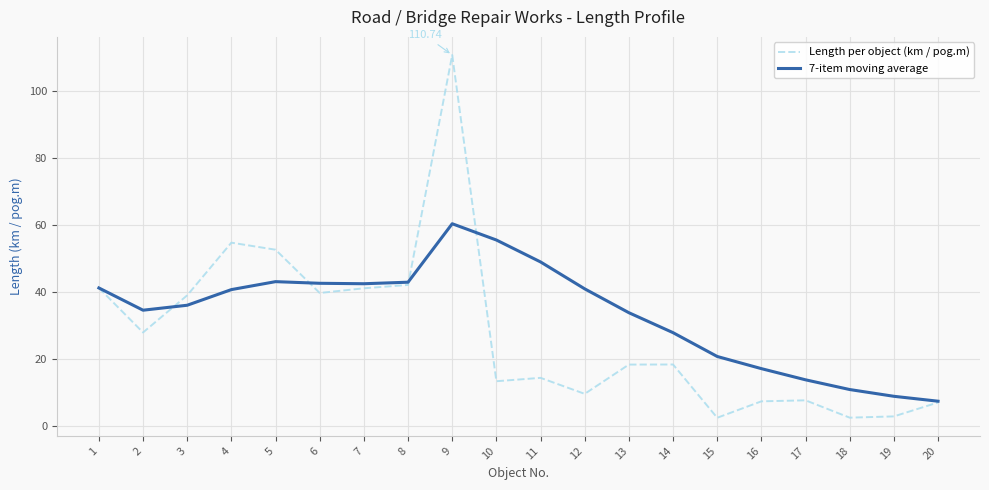

The Length per object (km / pog.m) series shows 66.0 at 1. True or false?

False